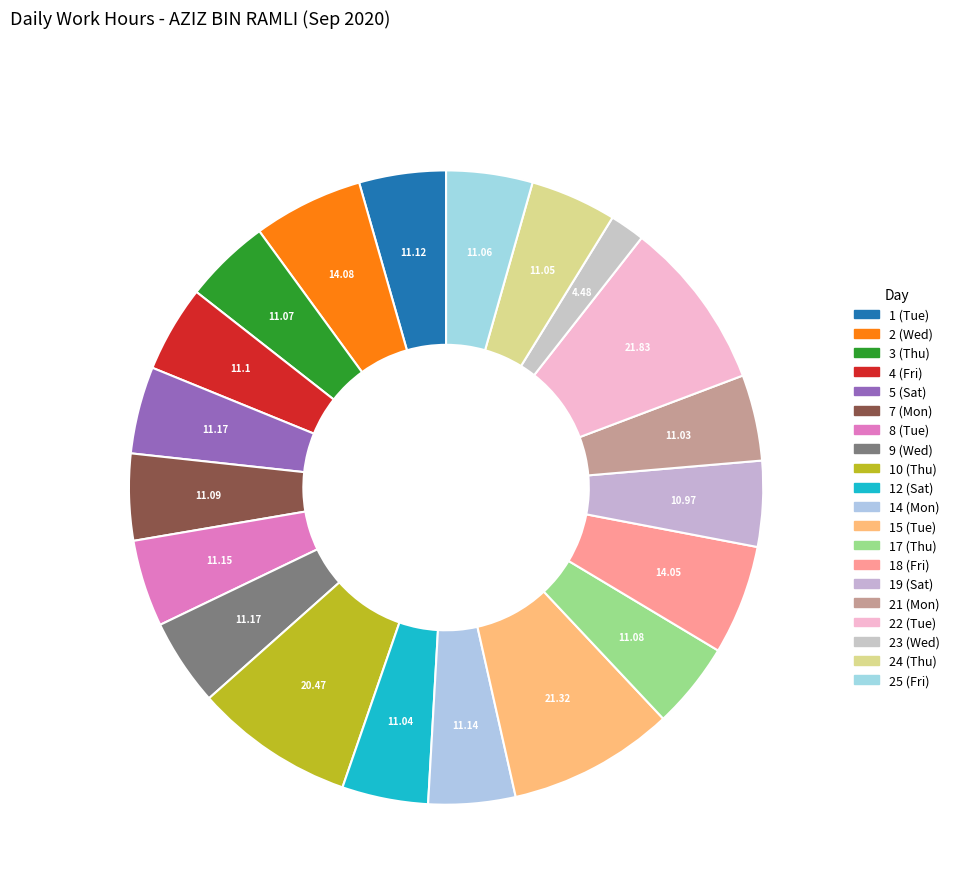

How many slices are in this pie chart?

20